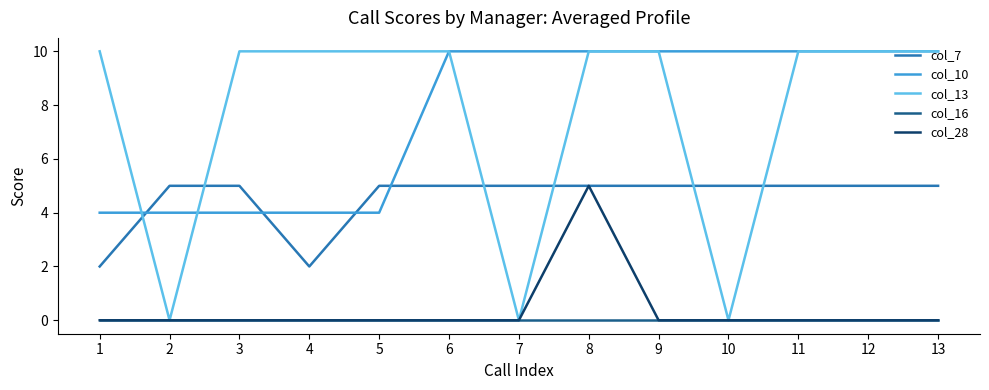

Is this an area chart (filled region under the line)?

No